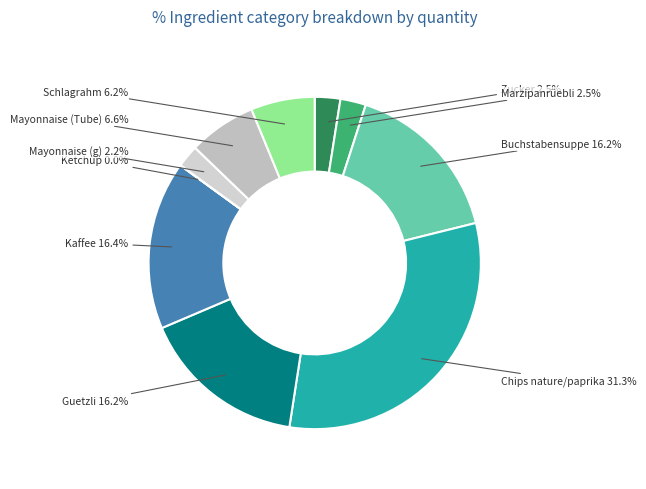

Does Kaffee account for over 50% of the chart?

No